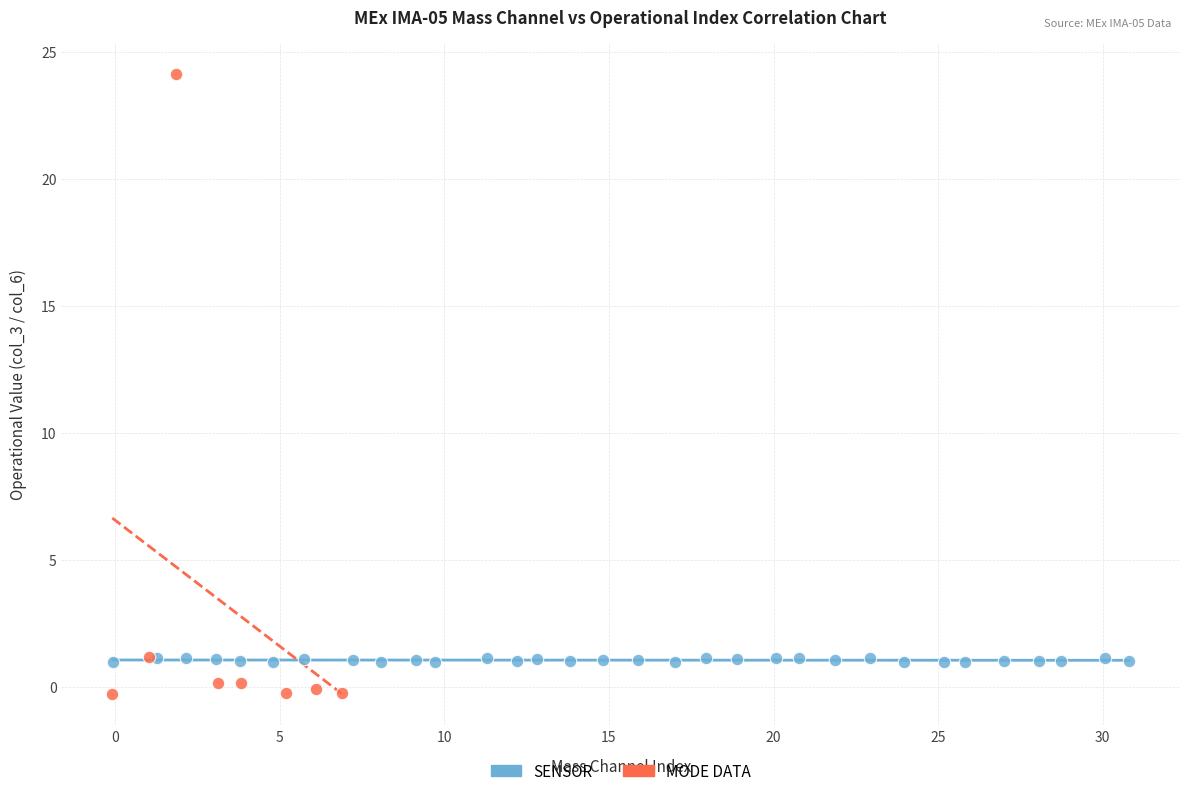

Which series reaches the maximum Y coordinate?

MODE DATA